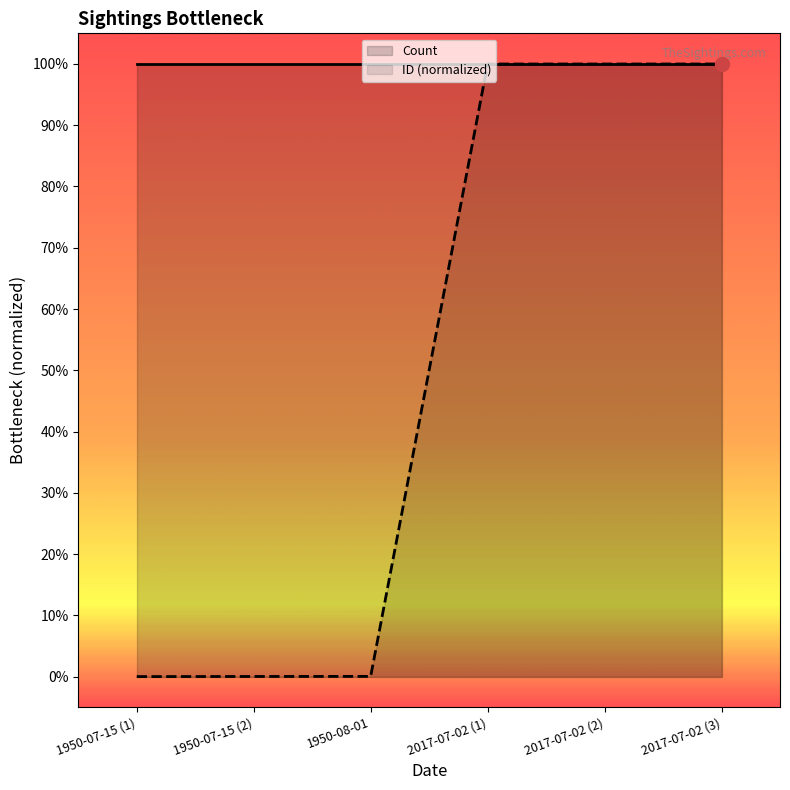

How many categories are shown in the chart?

6